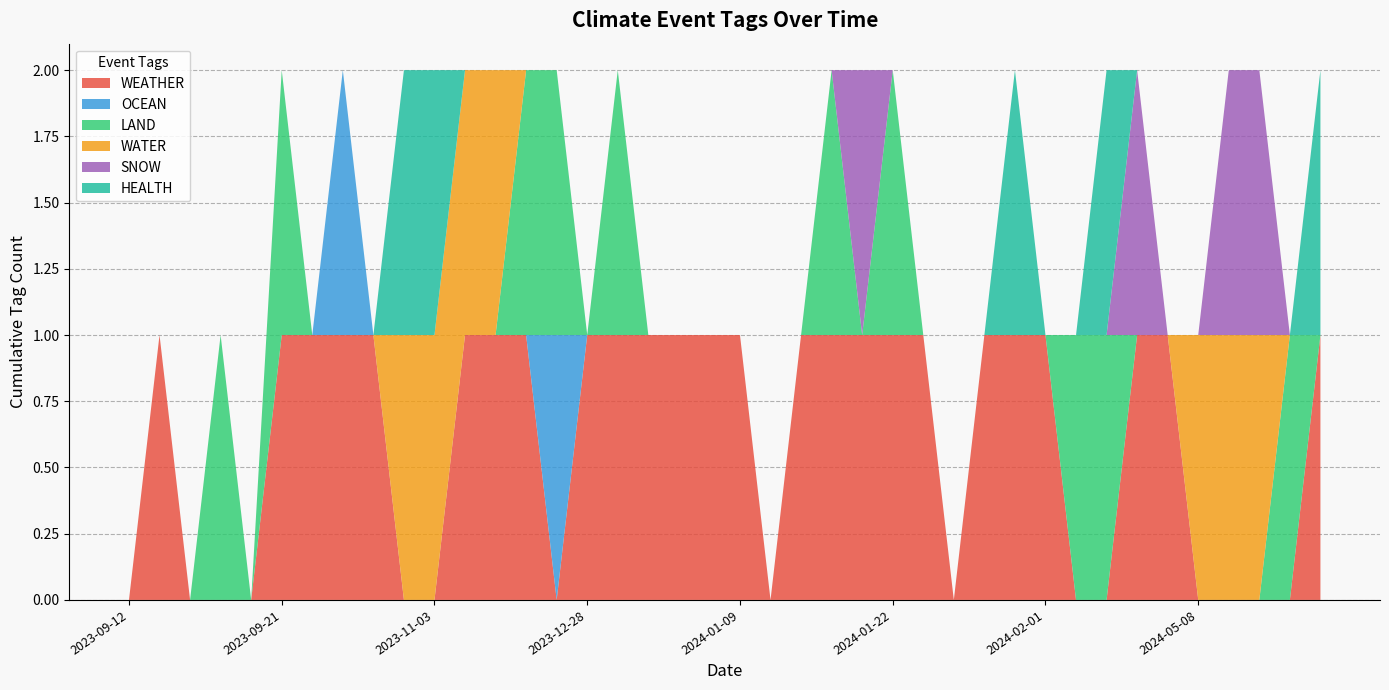

Reading left to right, list all the values displayed in this chart.

WEATHER: 2024-05-12=1	2024-05-11=0	2024-05-10=0	2024-05-08=0	2024-05-08=0	2024-04-18=1	2024-04-07=1	2024-04-02=0	2024-02-08=0	2024-02-01=1	2024-02-01=1	2024-01-31=1	2024-01-29=0	2024-01-25=1	2024-01-22=1	2024-01-19=1	2024-01-19=1	2024-01-16=1	2024-01-16=0	2024-01-09=1	2024-01-09=1	2024-01-08=1	2024-01-03=1	2024-01-02=1	2023-12-28=1	2023-12-21=0	2023-12-13=1	2023-11-28=1	2023-11-15=1	2023-11-03=0	2023-11-03=0	2023-10-26=1	2023-10-20=1	2023-10-07=1	2023-09-21=1	2023-09-19=0	2023-09-17=0	2023-09-14=0	2023-09-13=1	2023-09-12=0
OCEAN: 2024-05-12=0	2024-05-11=0	2024-05-10=0	2024-05-08=0	2024-05-08=0	2024-04-18=0	2024-04-07=0	2024-04-02=0	2024-02-08=0	2024-02-01=0	2024-02-01=0	2024-01-31=0	2024-01-29=0	2024-01-25=0	2024-01-22=0	2024-01-19=0	2024-01-19=0	2024-01-16=0	2024-01-16=0	2024-01-09=0	2024-01-09=0	2024-01-08=0	2024-01-03=0	2024-01-02=0	2023-12-28=0	2023-12-21=1	2023-12-13=0	2023-11-28=0	2023-11-15=0	2023-11-03=0	2023-11-03=0	2023-10-26=0	2023-10-20=1	2023-10-07=0	2023-09-21=0	2023-09-19=0	2023-09-17=0	2023-09-14=0	2023-09-13=0	2023-09-12=0
LAND: 2024-05-12=0	2024-05-11=1	2024-05-10=0	2024-05-08=0	2024-05-08=0	2024-04-18=0	2024-04-07=0	2024-04-02=1	2024-02-08=1	2024-02-01=0	2024-02-01=0	2024-01-31=0	2024-01-29=0	2024-01-25=0	2024-01-22=1	2024-01-19=0	2024-01-19=1	2024-01-16=0	2024-01-16=0	2024-01-09=0	2024-01-09=0	2024-01-08=0	2024-01-03=0	2024-01-02=1	2023-12-28=0	2023-12-21=1	2023-12-13=1	2023-11-28=0	2023-11-15=0	2023-11-03=0	2023-11-03=0	2023-10-26=0	2023-10-20=0	2023-10-07=0	2023-09-21=1	2023-09-19=0	2023-09-17=1	2023-09-14=0	2023-09-13=0	2023-09-12=0
WATER: 2024-05-12=0	2024-05-11=0	2024-05-10=1	2024-05-08=1	2024-05-08=1	2024-04-18=0	2024-04-07=0	2024-04-02=0	2024-02-08=0	2024-02-01=0	2024-02-01=0	2024-01-31=0	2024-01-29=0	2024-01-25=0	2024-01-22=0	2024-01-19=0	2024-01-19=0	2024-01-16=0	2024-01-16=0	2024-01-09=0	2024-01-09=0	2024-01-08=0	2024-01-03=0	2024-01-02=0	2023-12-28=0	2023-12-21=0	2023-12-13=0	2023-11-28=1	2023-11-15=1	2023-11-03=1	2023-11-03=1	2023-10-26=0	2023-10-20=0	2023-10-07=0	2023-09-21=0	2023-09-19=0	2023-09-17=0	2023-09-14=0	2023-09-13=0	2023-09-12=0
SNOW: 2024-05-12=0	2024-05-11=0	2024-05-10=1	2024-05-08=1	2024-05-08=0	2024-04-18=0	2024-04-07=1	2024-04-02=0	2024-02-08=0	2024-02-01=0	2024-02-01=0	2024-01-31=0	2024-01-29=0	2024-01-25=0	2024-01-22=0	2024-01-19=1	2024-01-19=0	2024-01-16=0	2024-01-16=0	2024-01-09=0	2024-01-09=0	2024-01-08=0	2024-01-03=0	2024-01-02=0	2023-12-28=0	2023-12-21=0	2023-12-13=0	2023-11-28=0	2023-11-15=0	2023-11-03=0	2023-11-03=0	2023-10-26=0	2023-10-20=0	2023-10-07=0	2023-09-21=0	2023-09-19=0	2023-09-17=0	2023-09-14=0	2023-09-13=0	2023-09-12=0
HEALTH: 2024-05-12=1	2024-05-11=0	2024-05-10=0	2024-05-08=0	2024-05-08=0	2024-04-18=0	2024-04-07=0	2024-04-02=1	2024-02-08=0	2024-02-01=0	2024-02-01=1	2024-01-31=0	2024-01-29=0	2024-01-25=0	2024-01-22=0	2024-01-19=0	2024-01-19=0	2024-01-16=0	2024-01-16=0	2024-01-09=0	2024-01-09=0	2024-01-08=0	2024-01-03=0	2024-01-02=0	2023-12-28=0	2023-12-21=0	2023-12-13=0	2023-11-28=0	2023-11-15=0	2023-11-03=1	2023-11-03=1	2023-10-26=0	2023-10-20=0	2023-10-07=0	2023-09-21=0	2023-09-19=0	2023-09-17=0	2023-09-14=0	2023-09-13=0	2023-09-12=0